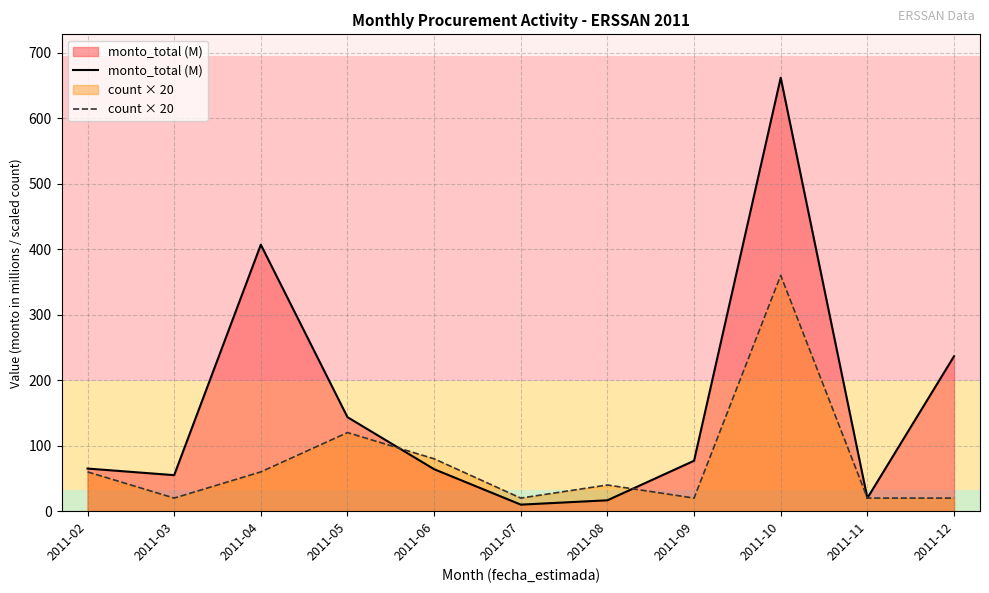

What is the total value across all series at 2011-02?

125.1